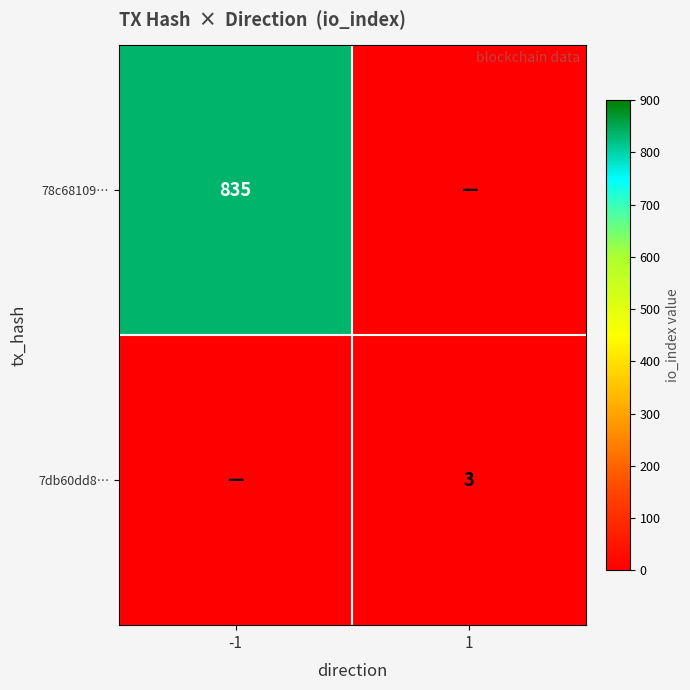

The value of 78c68109… at -1 is 835. True or false?

True